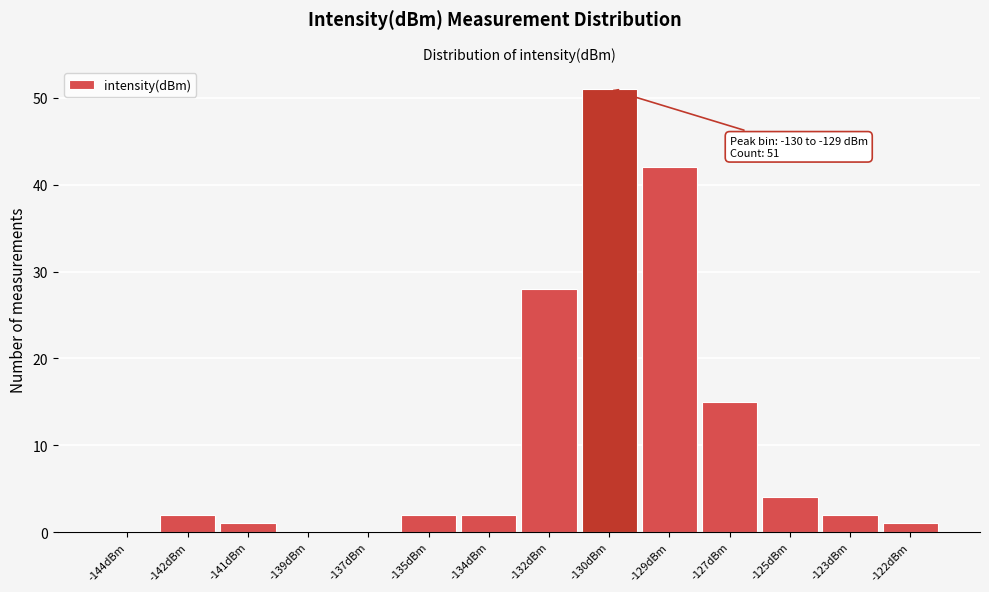

Reading right to left, list all the values displayed in this chart.

-122dBm=1	-123dBm=2	-125dBm=4	-127dBm=15	-129dBm=42	-130dBm=51	-132dBm=28	-134dBm=2	-135dBm=2	-137dBm=0	-139dBm=0	-141dBm=1	-142dBm=2	-144dBm=0